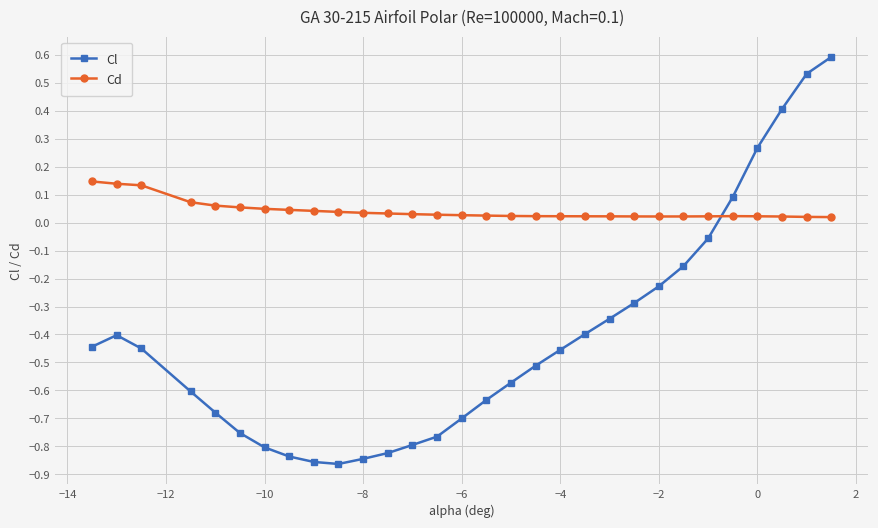

At how many categories does at least one series exceed 0?

30